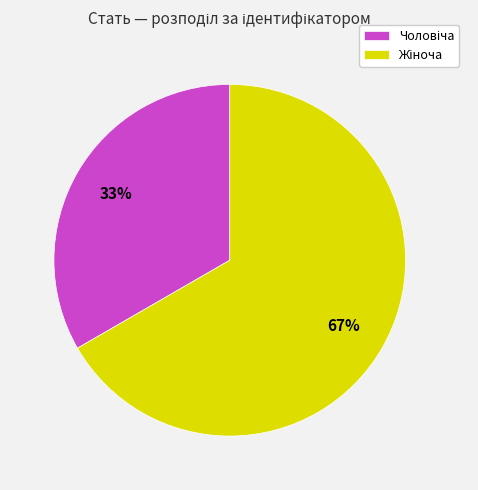

To the nearest percent, what is the average slice percentage?

50%